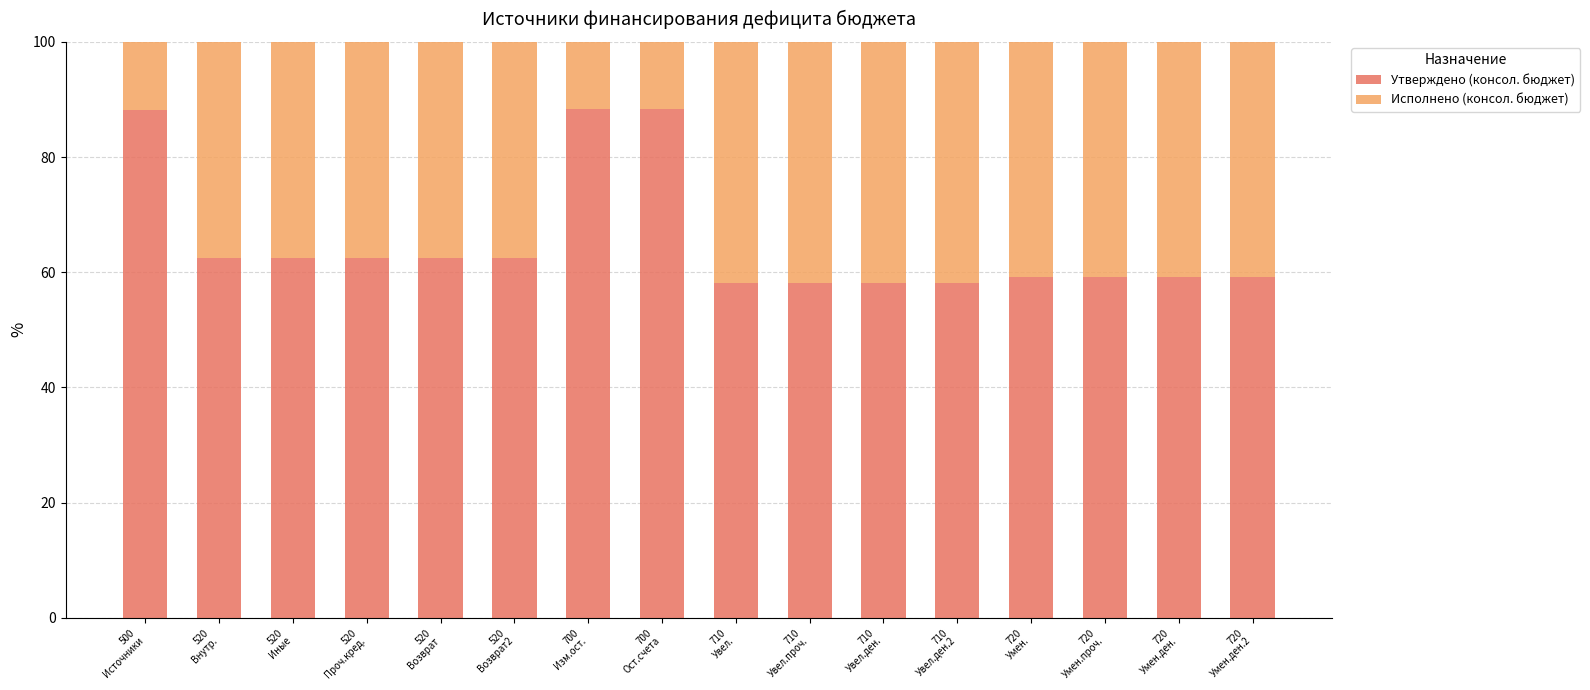

What is the average value of the Утверждено (консол. бюджет) series?

65.4